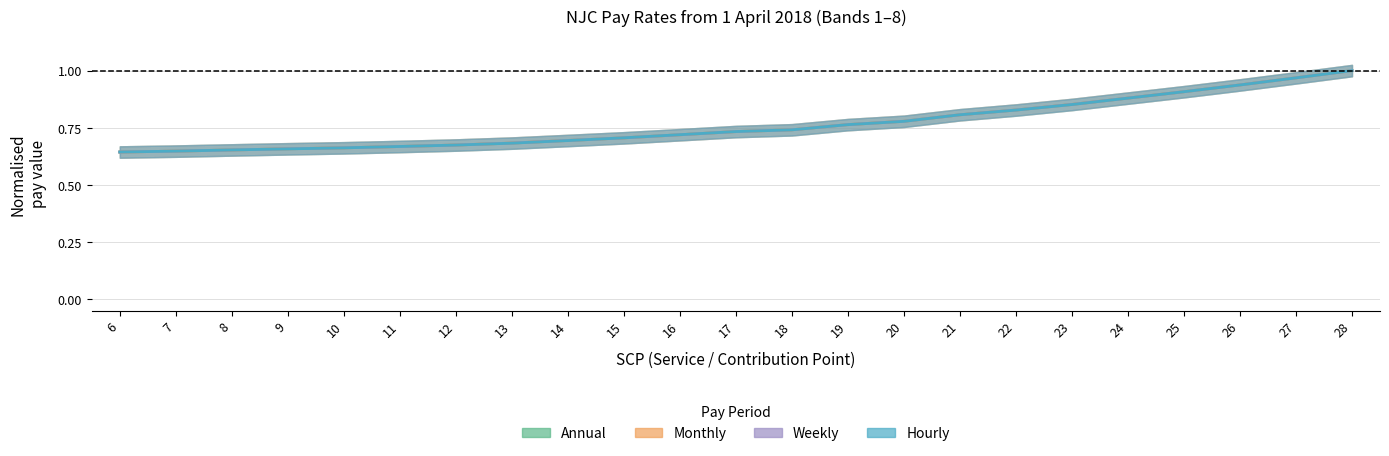

What is the sum of all Monthly values?

17.6